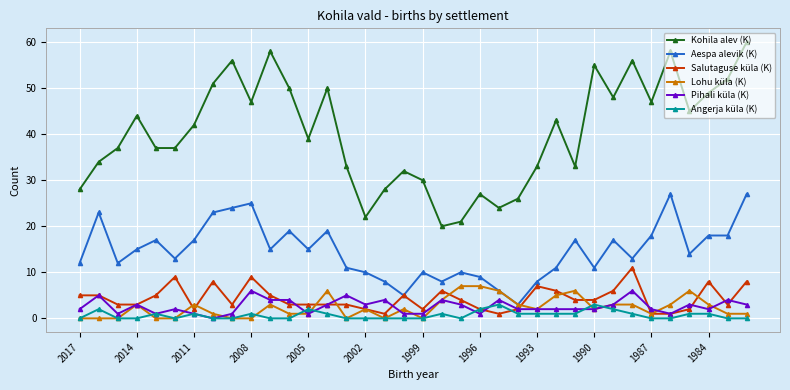

What is the sum of all Lohu küla (K) values?

85